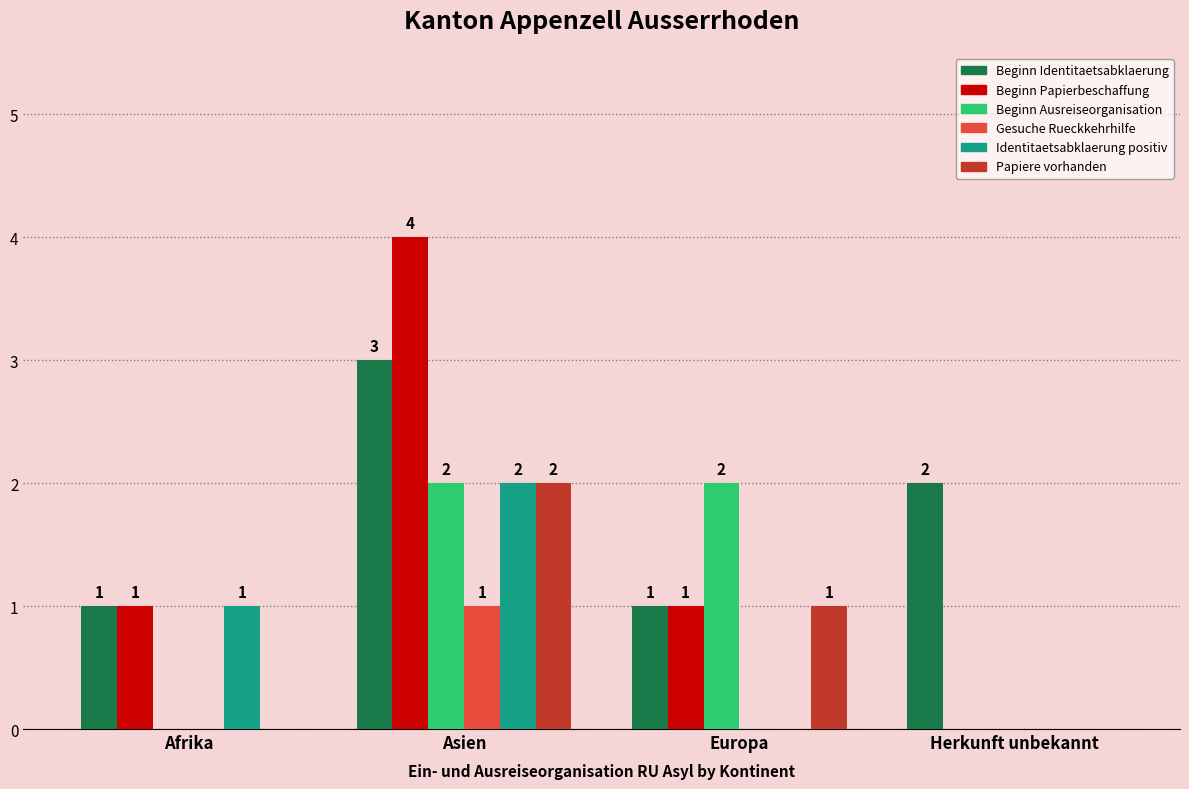

Which series has the largest range (max minus min)?

Beginn Papierbeschaffung